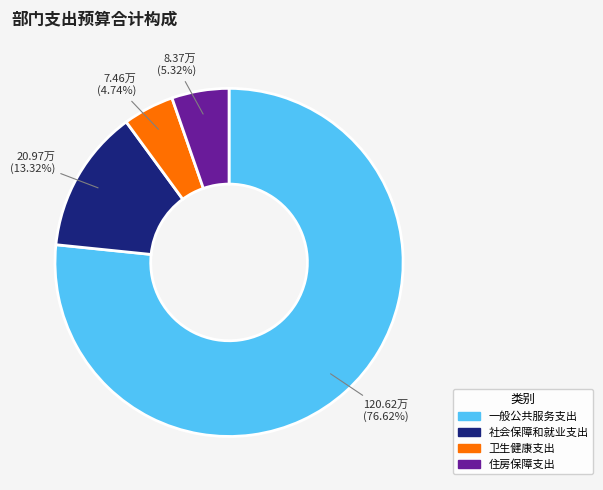

How many slices are in this pie chart?

4